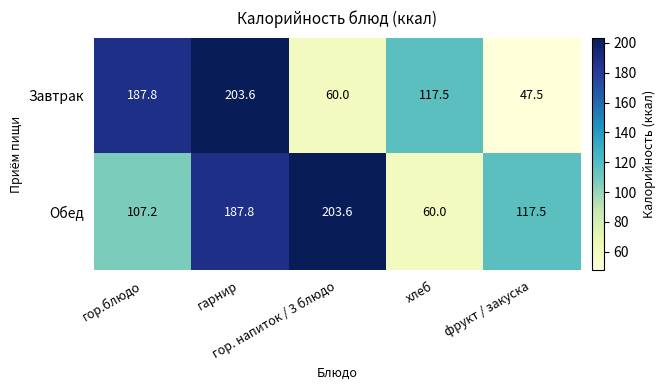

Which series has the widest spread of values?

Завтрак